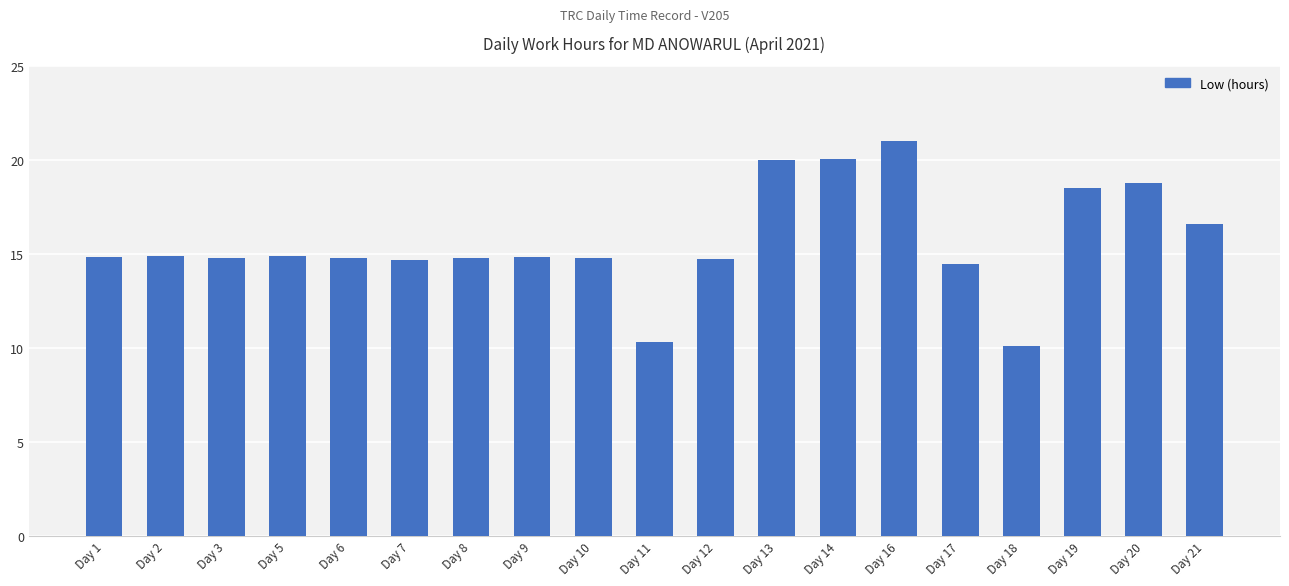

Which category has the highest value across all series?

Day 16